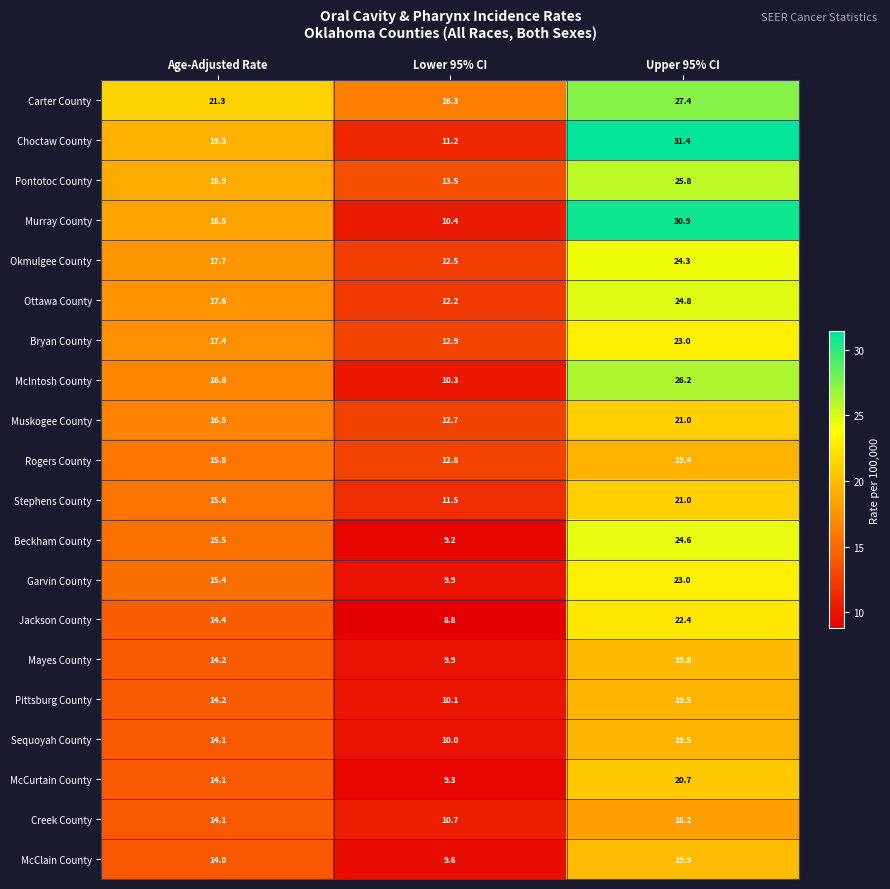

What is the sum of all Garvin County values?

48.3